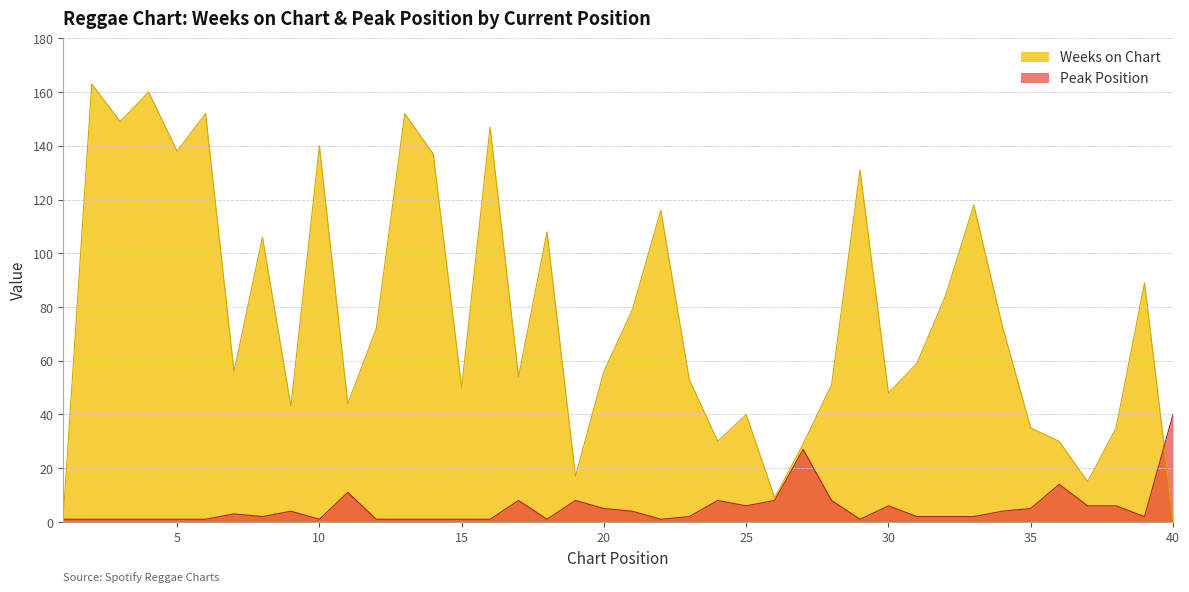

Which series has the widest spread of values?

Weeks on Chart